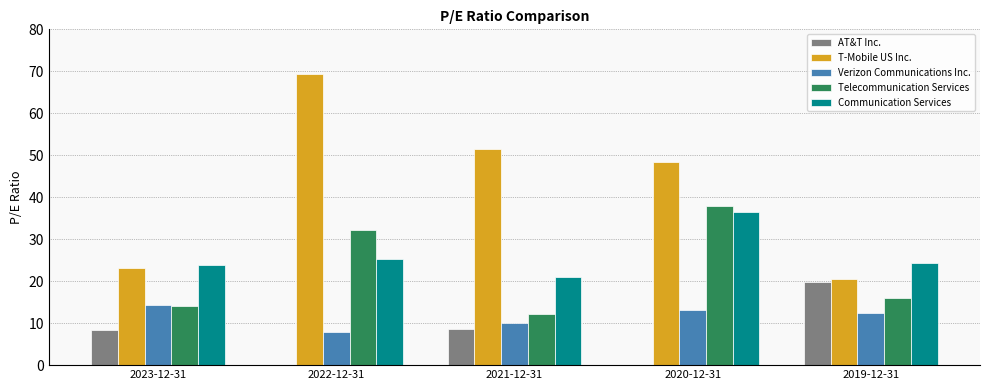

Between 2020-12-31 and 2019-12-31, which series saw the biggest shift?

T-Mobile US Inc.